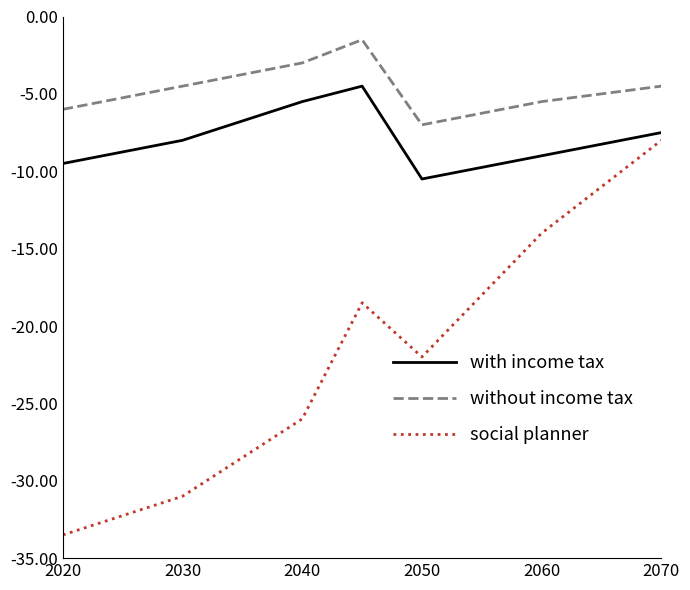

Reading left to right, transcribe all the data shown in this chart.

with income tax: -9.5	-8.0	-5.5	-4.5	-10.5	-9.0	-7.5
without income tax: -6.0	-4.5	-3.0	-1.5	-7.0	-5.5	-4.5
social planner: -33.5	-31.0	-26.0	-18.5	-22.0	-14.0	-8.0